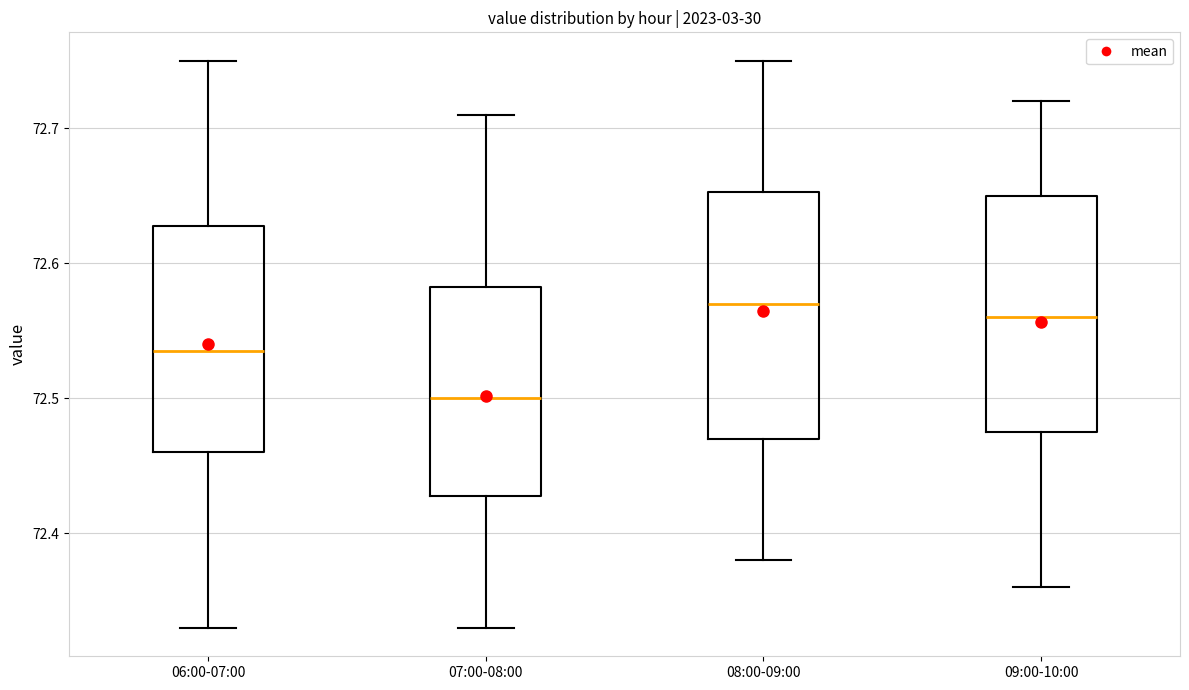

Reading left to right, read every box against the y-axis: the position of its median line, the range the box covers, and the ends of its whiskers. The values are not printed on the chart, so give them approximately, as read against the axis.

06:00-07:00: median 72.54, box 72.46 to 72.63, whiskers 72.33 to 72.75
07:00-08:00: median 72.50, box 72.43 to 72.58, whiskers 72.33 to 72.71
08:00-09:00: median 72.57, box 72.47 to 72.65, whiskers 72.38 to 72.75
09:00-10:00: median 72.56, box 72.48 to 72.65, whiskers 72.36 to 72.72